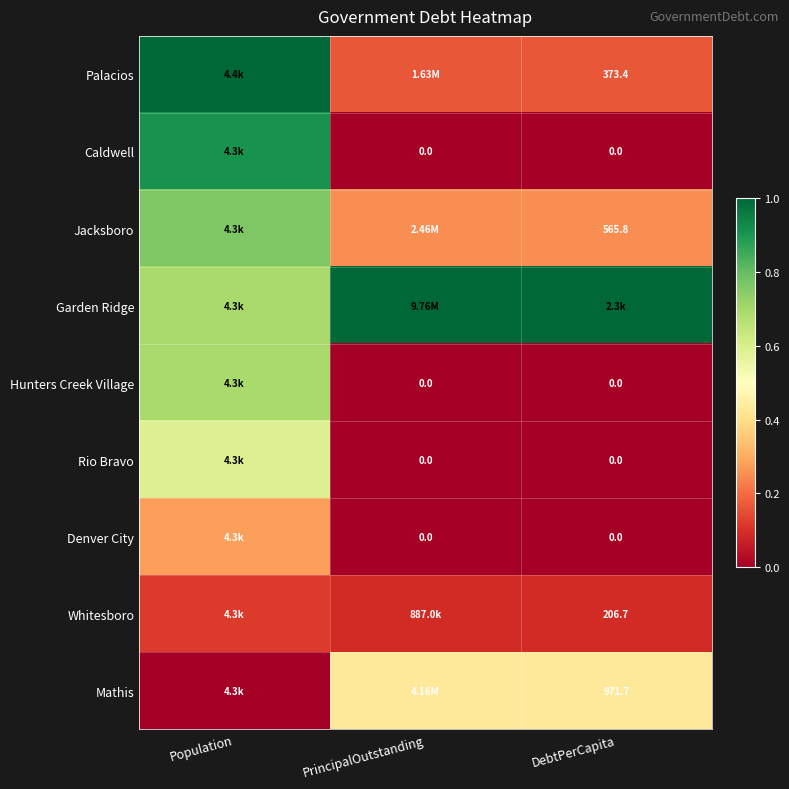

What is the average value of the Jacksboro series?

0.4